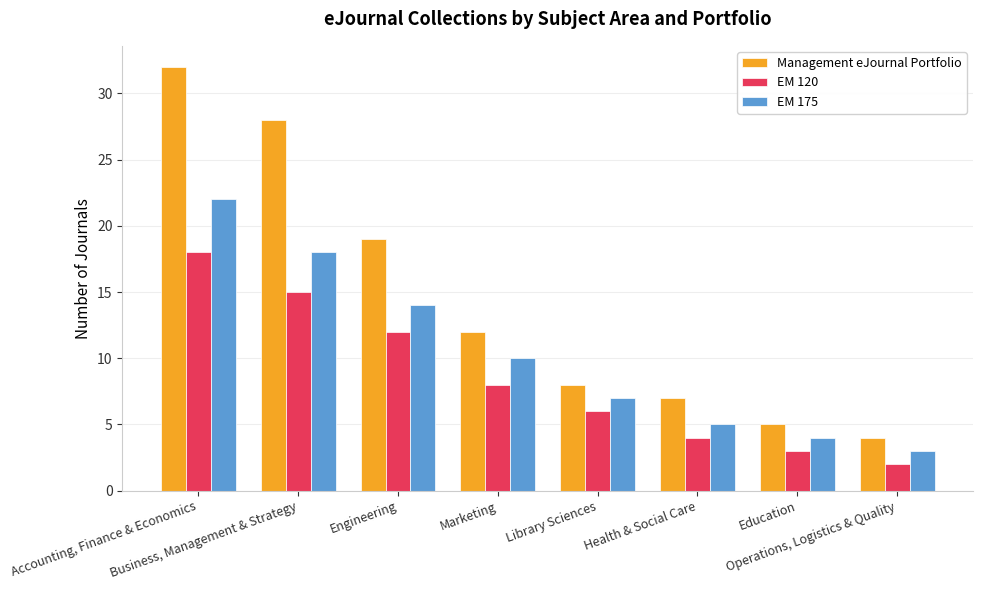

Which category has the highest value in the Management eJournal Portfolio series?

Accounting, Finance & Economics